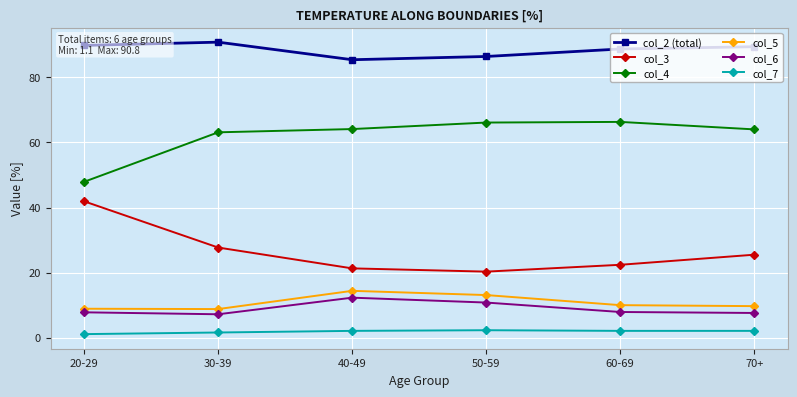

What is the difference between the maximum and second lowest values in the col_4 series?

3.2